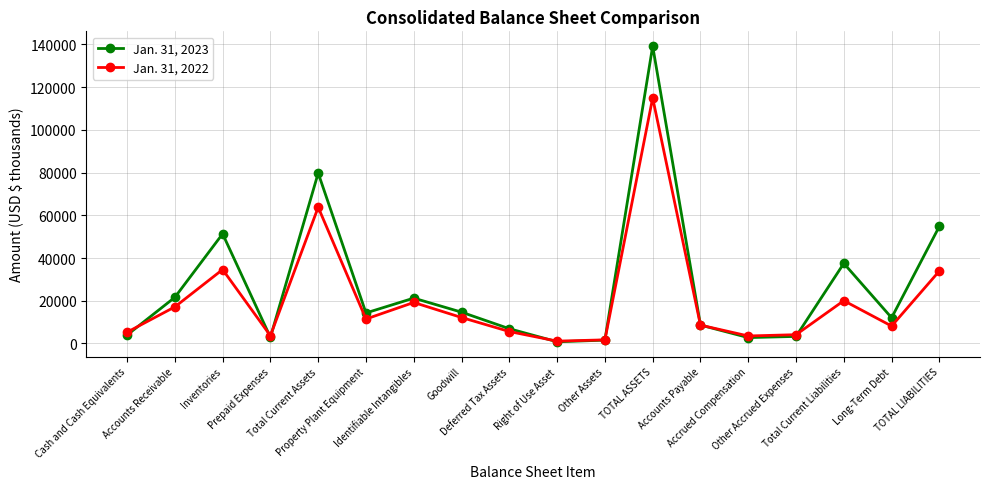

True or false: Jan. 31, 2022 has more than 1 interior local peaks.

True